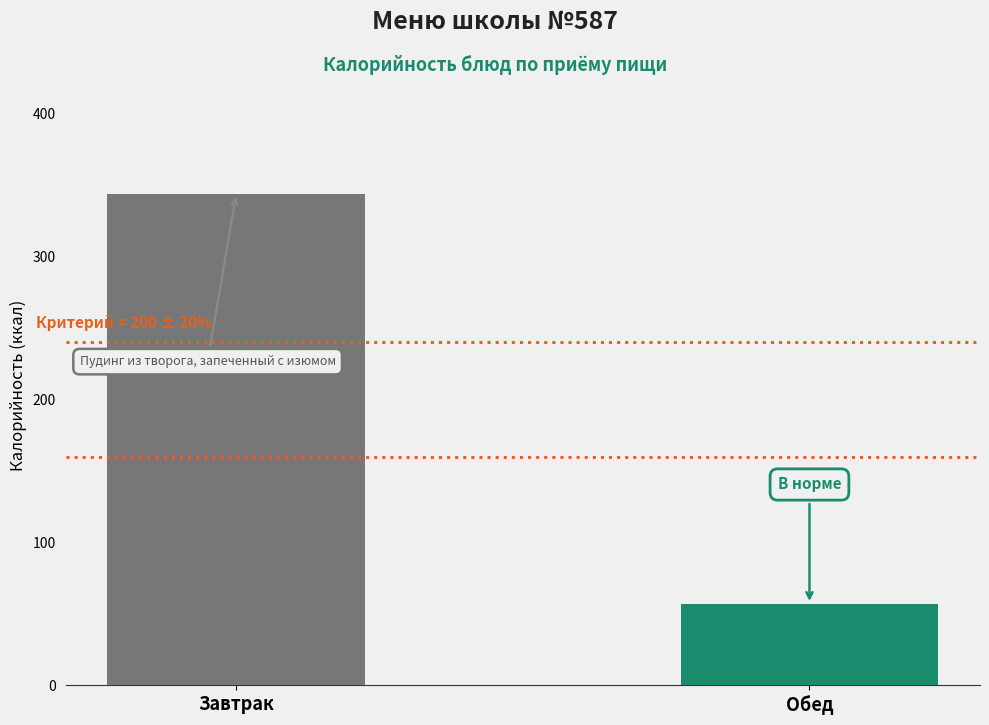

What is the smallest value displayed?

57